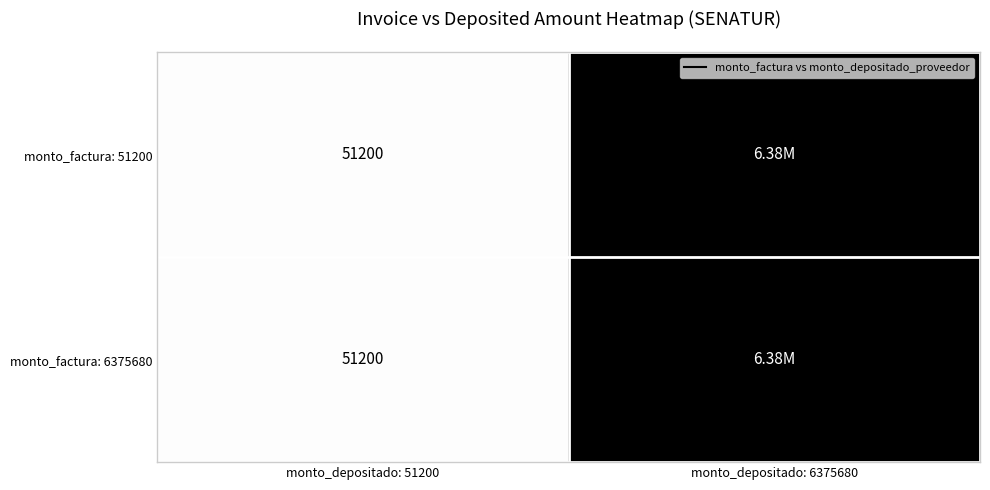

At monto_depositado: 51200, list the series in order from largest to smallest.

monto_factura: 51200, monto_factura: 6375680